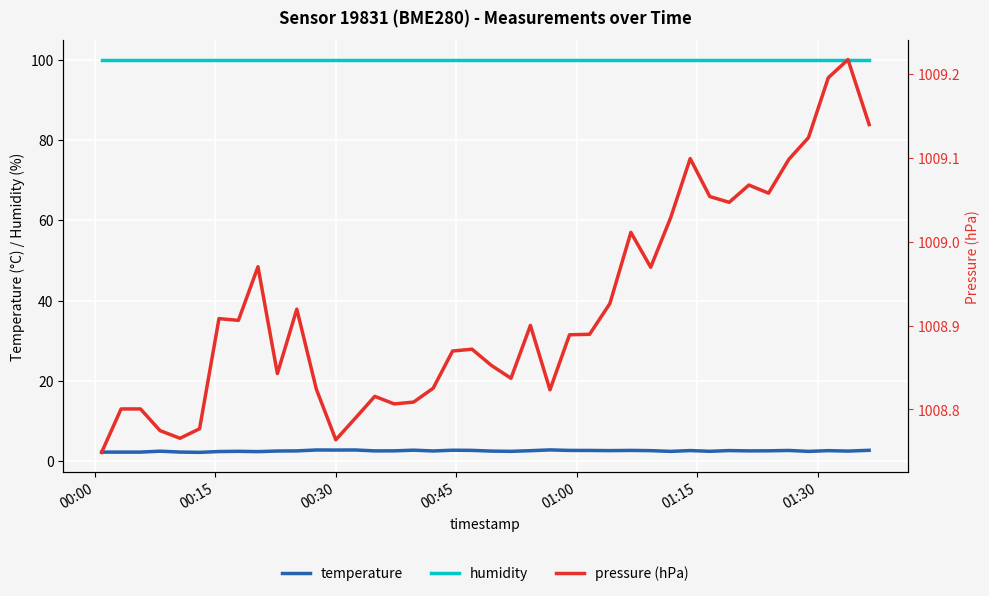

True or false: humidity and temperature cross at least once.

False